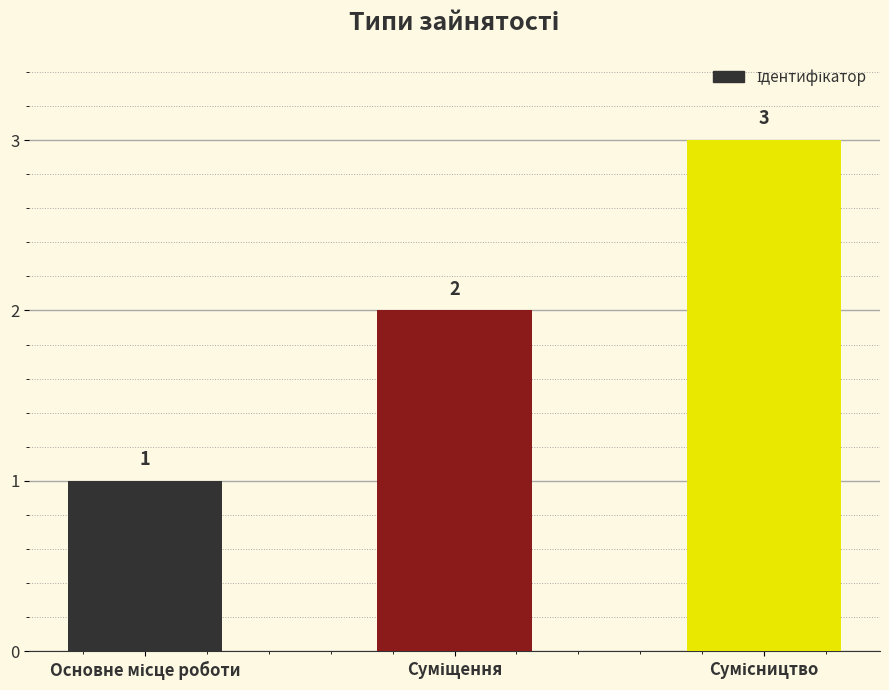

Count the values in the range 1 to 3.

3